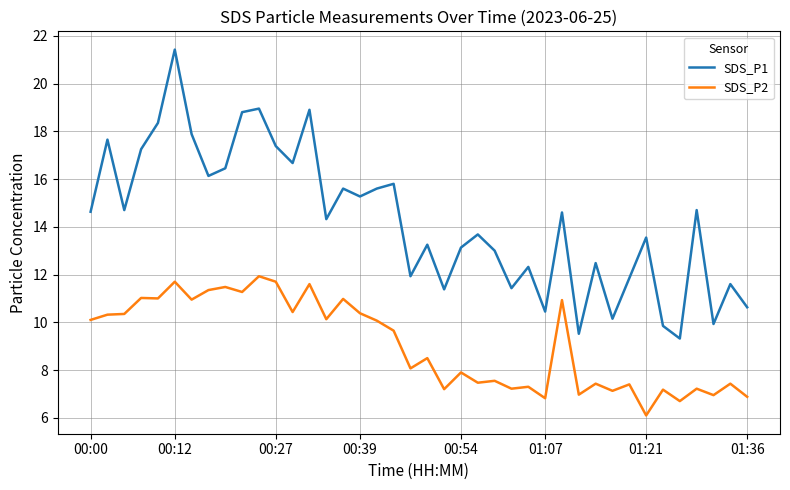

What are all the series names shown in the legend?

SDS_P1, SDS_P2